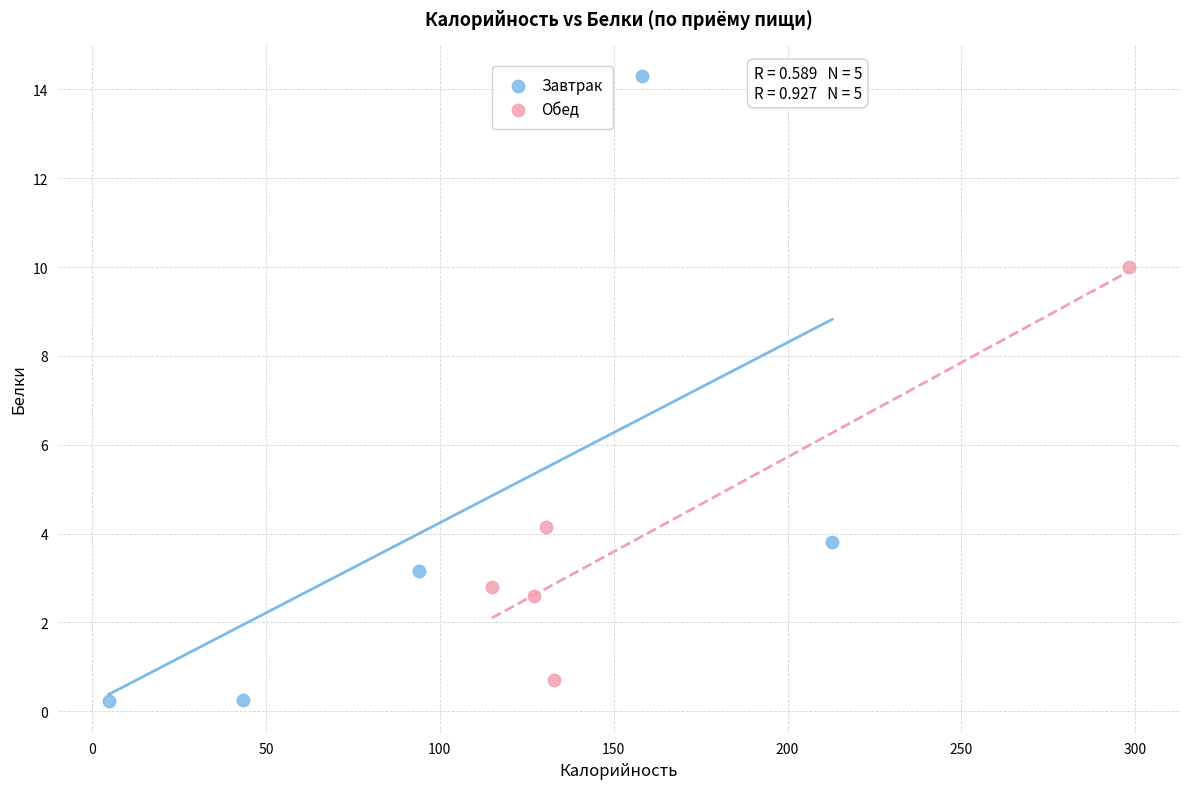

Which series has the widest spread of Y values?

Завтрак